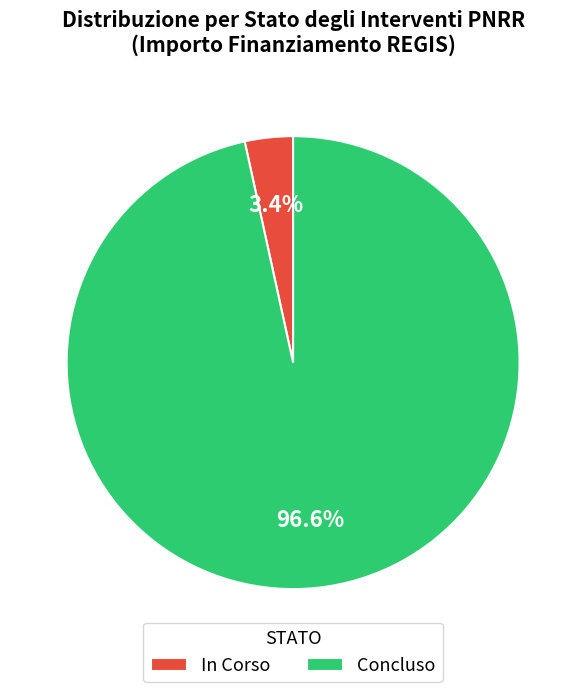

Does any single category account for the majority?

Yes